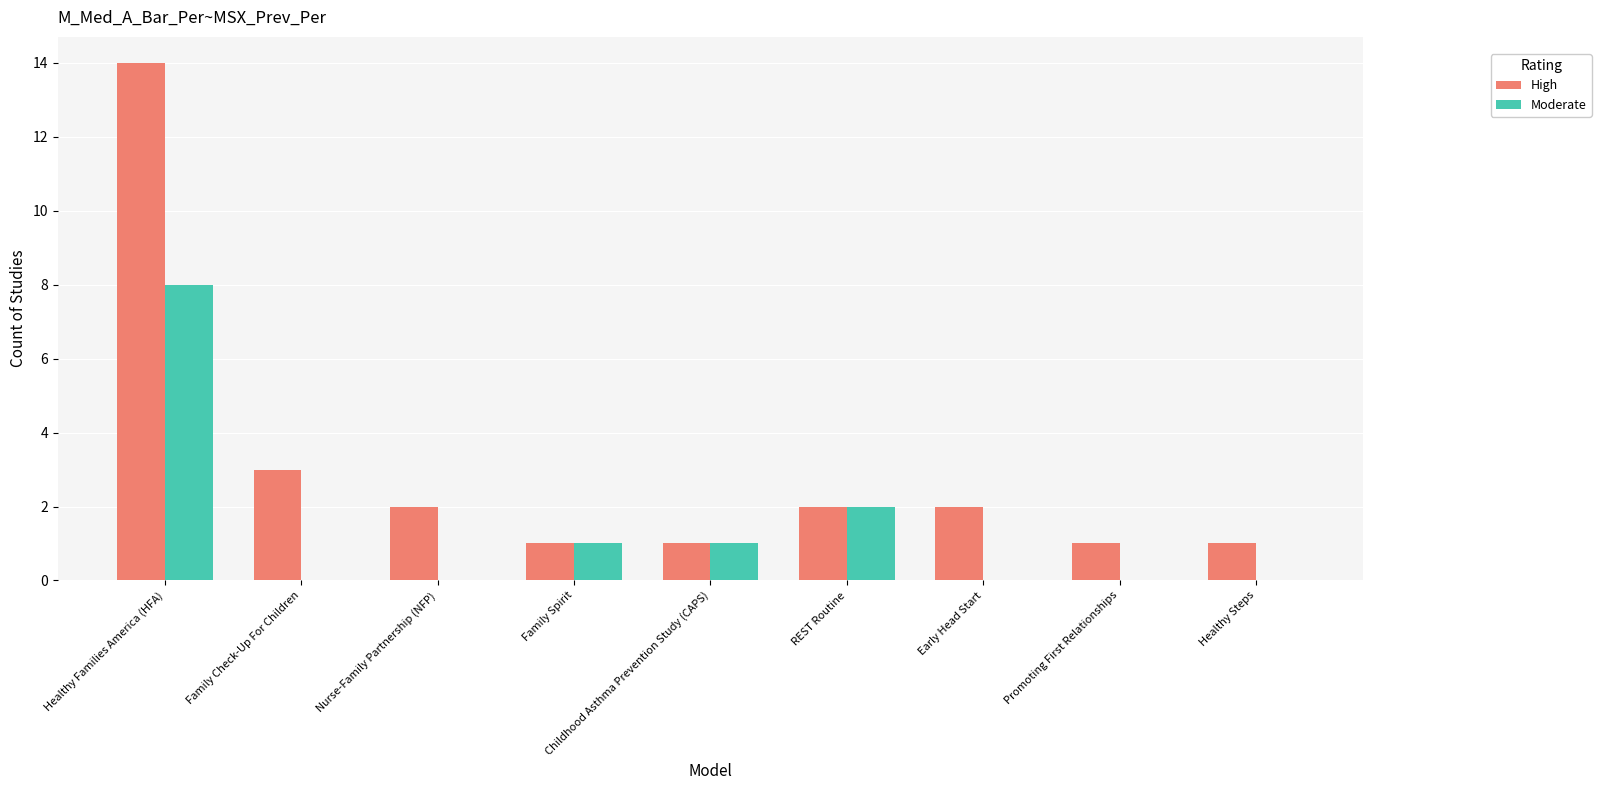

Which series has the widest spread of values?

High